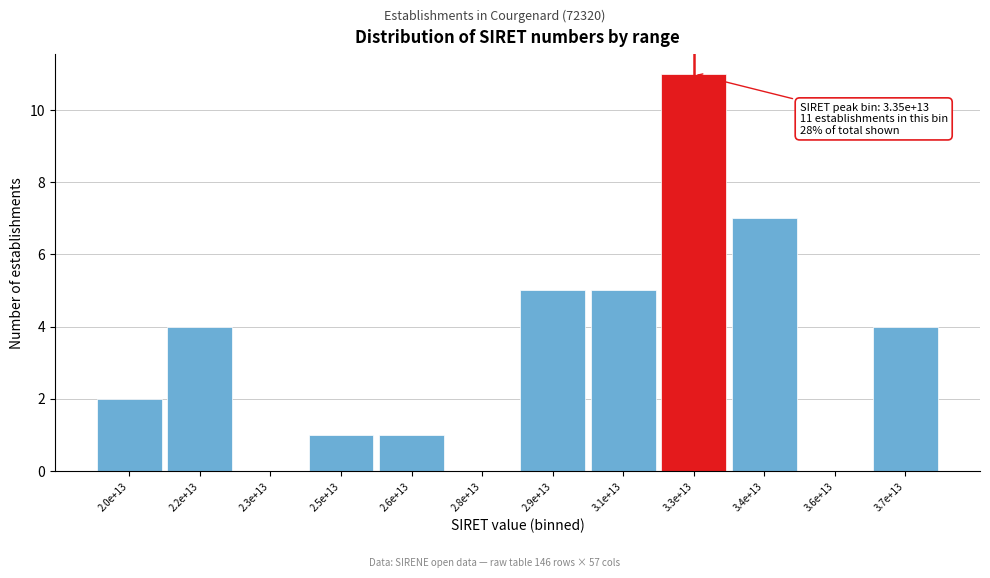

Reading left to right, what are all the values shown in this chart?

2.0e+13=2	2.2e+13=4	2.3e+13=0	2.5e+13=1	2.6e+13=1	2.8e+13=0	2.9e+13=5	3.1e+13=5	3.3e+13=11	3.4e+13=7	3.6e+13=0	3.7e+13=4